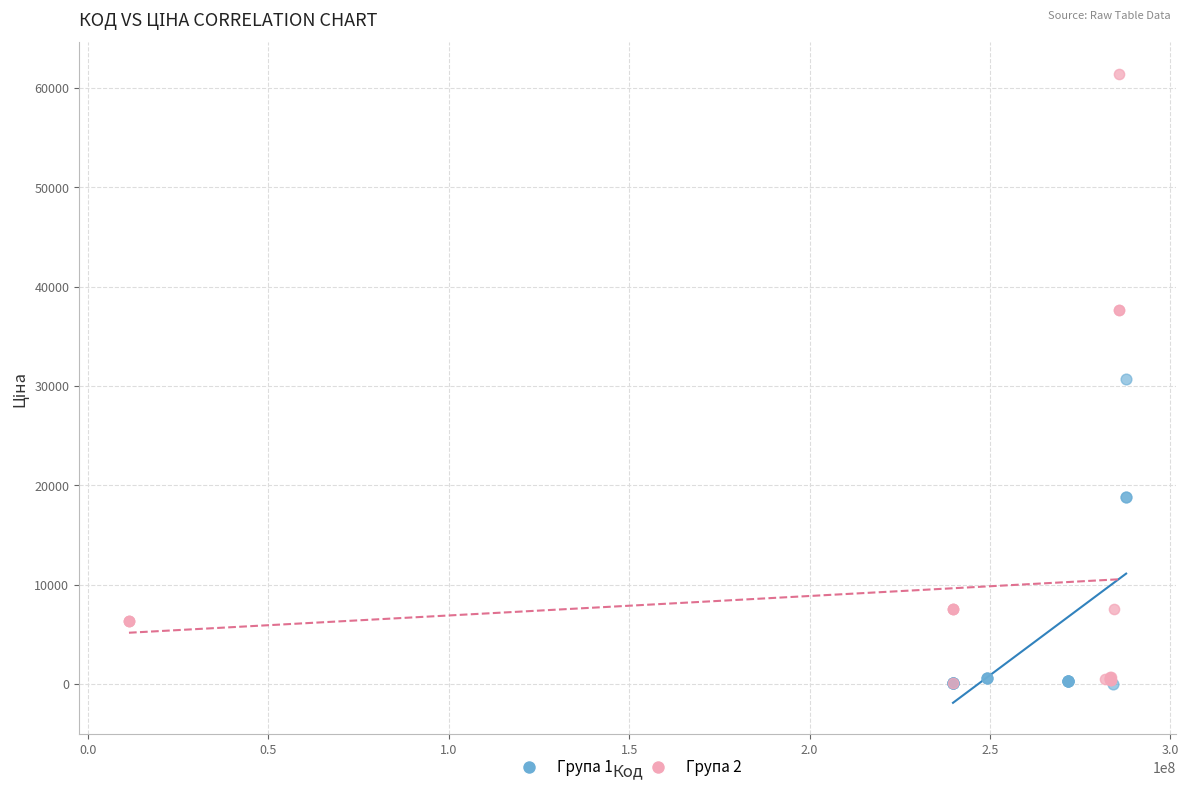

Which series has the widest spread of Y values?

Група 2